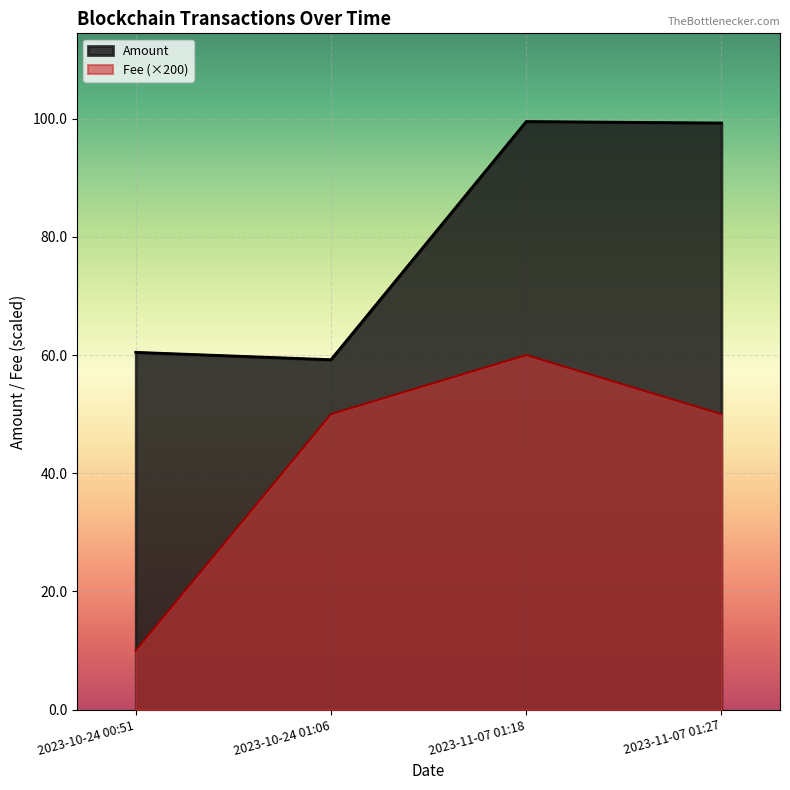

At which label does Fee reach its peak?

2023-11-07 01:18